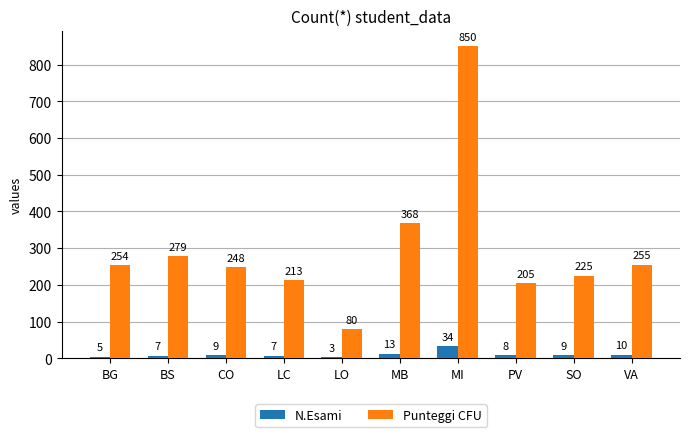

Rank the series at SO from lowest to highest value.

N.Esami, Punteggi CFU